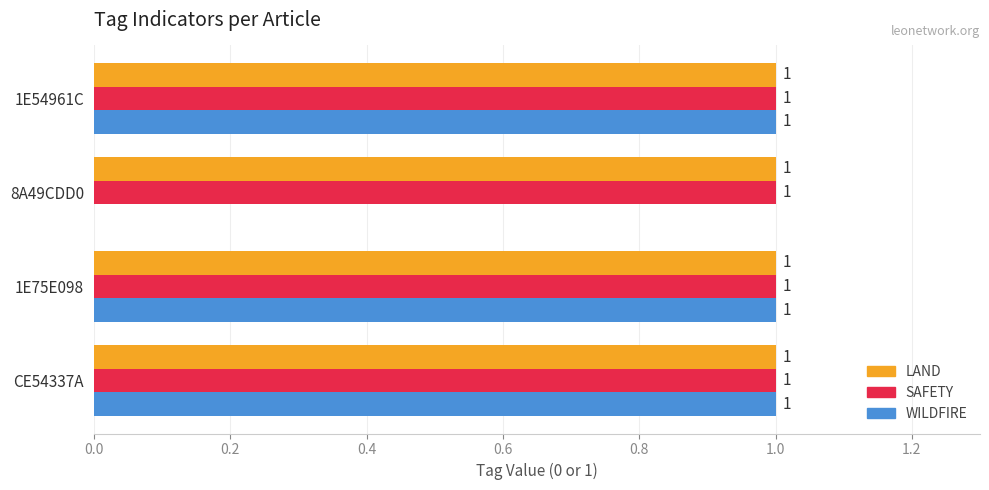

What is the total value across all series at CE54337A?

3